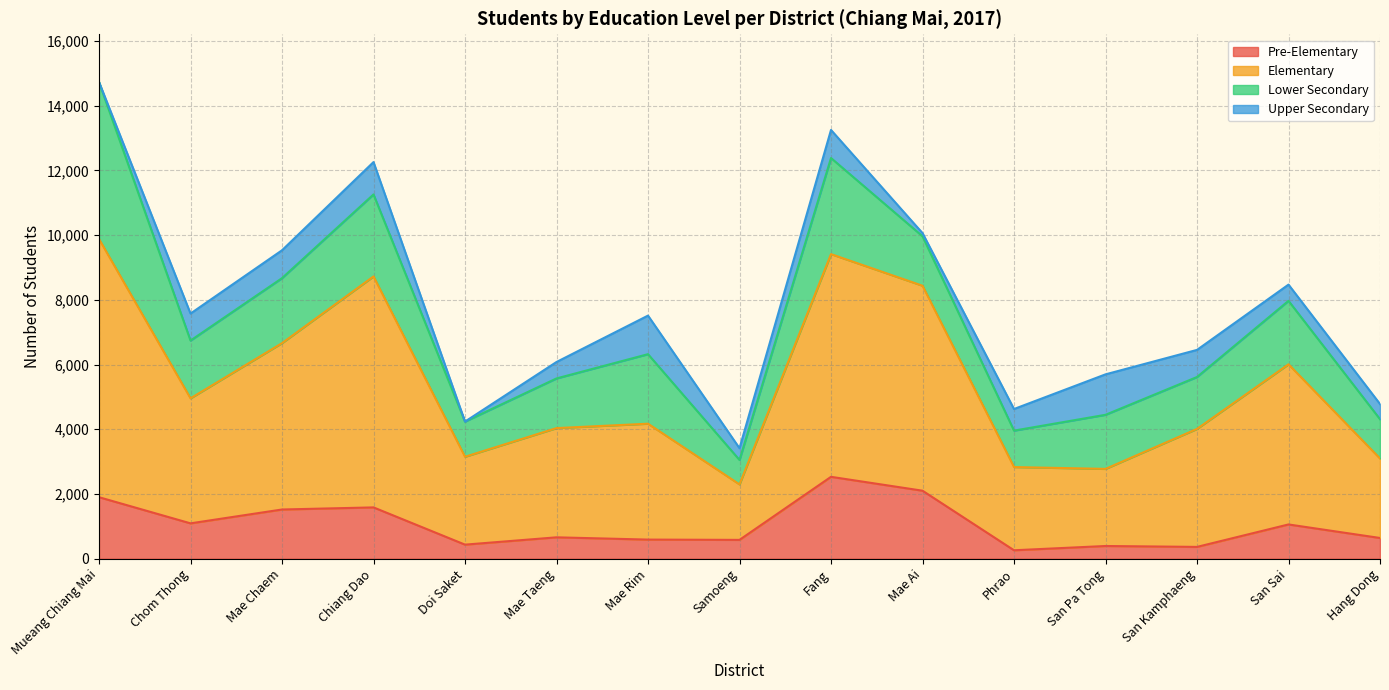

What is the sum of the Pre-Elementary values at Fang and Mae Chaem?

4052